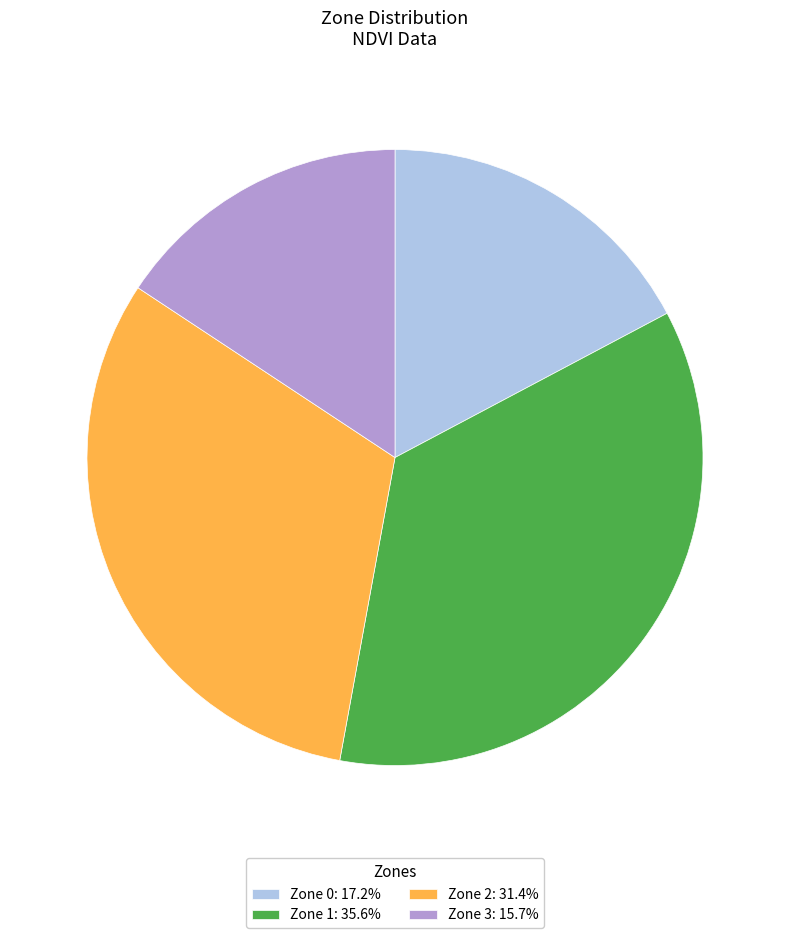

What is the largest slice in the pie chart?

Zone 1